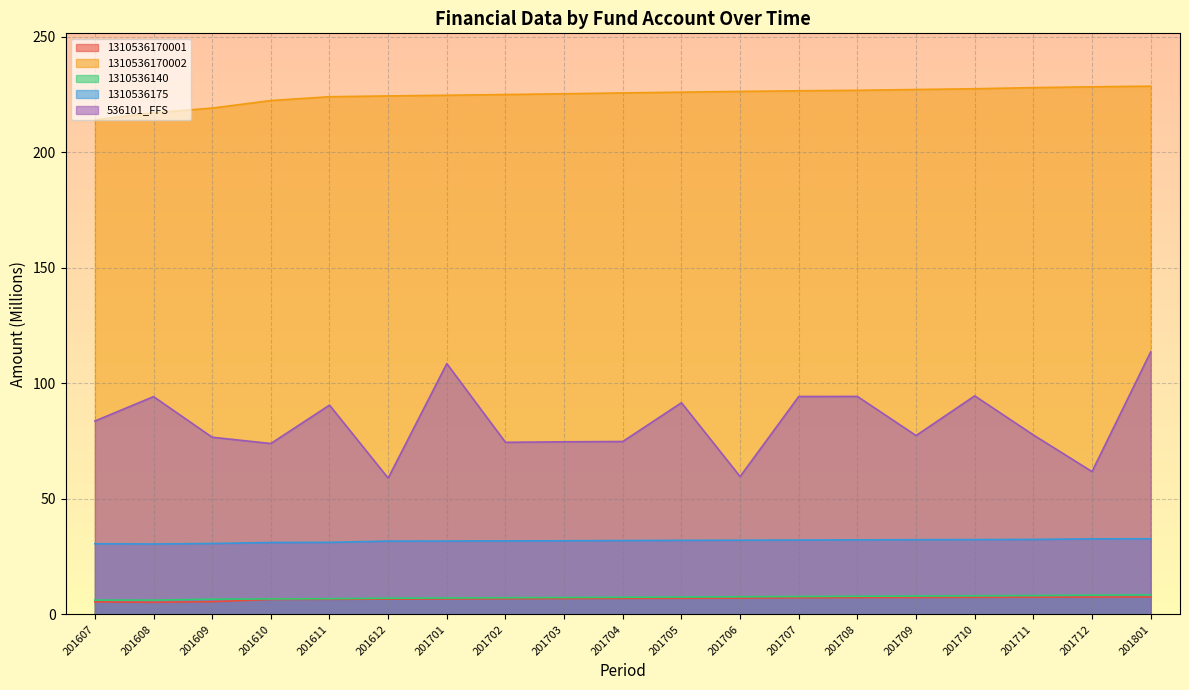

Which series changed the most between 201607 and 201610?

536101_FFS